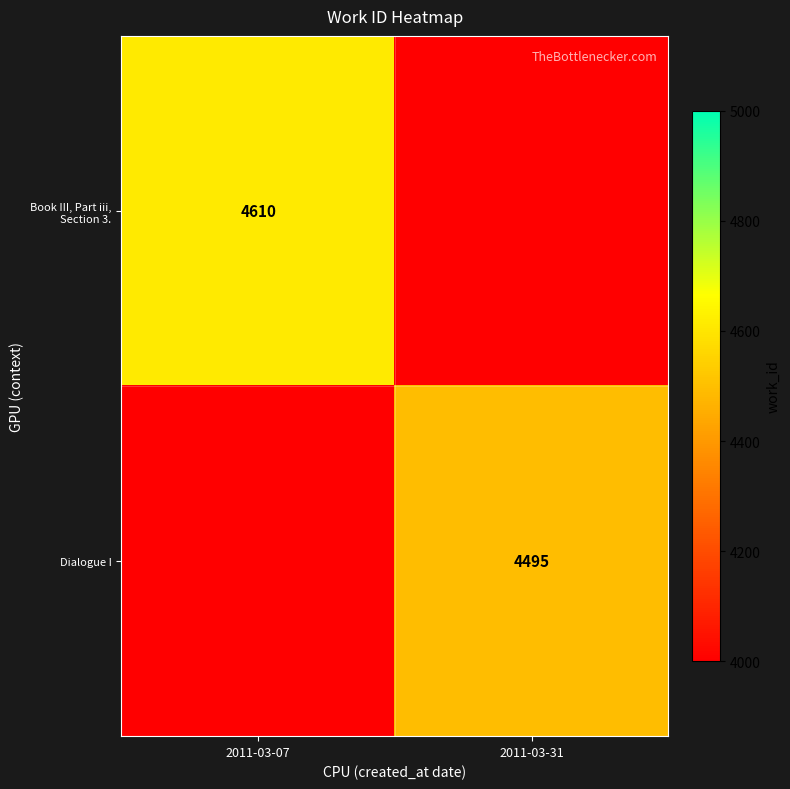

The Book III, Part iii, Section 3. series shows 977 at 2011-03-07. True or false?

False